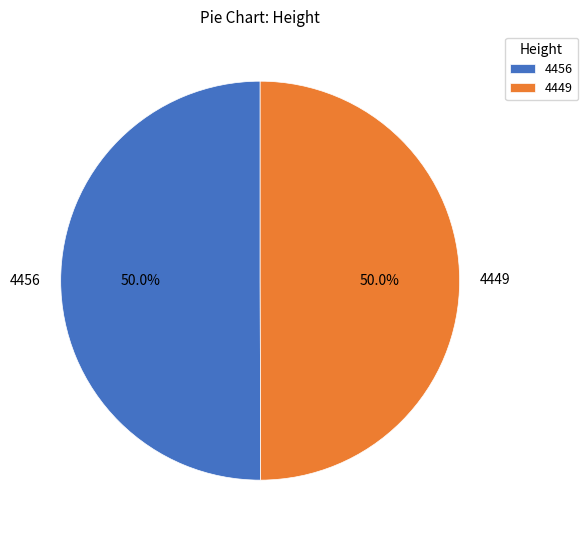

What percentage is NOT represented by 4449?

50.0%